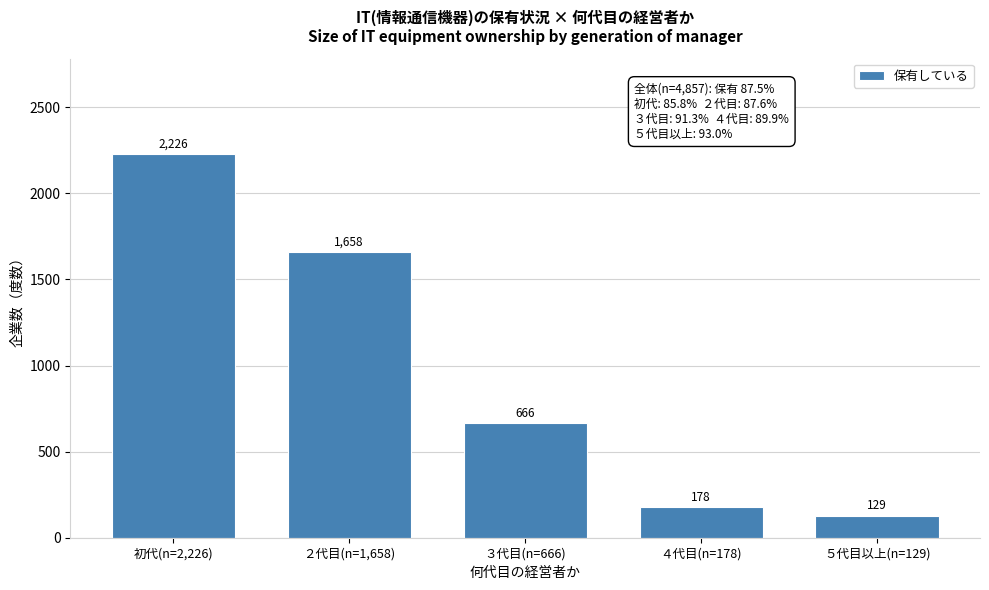

Reading left to right, list all the values displayed in this chart.

2226	1658	666	178	129